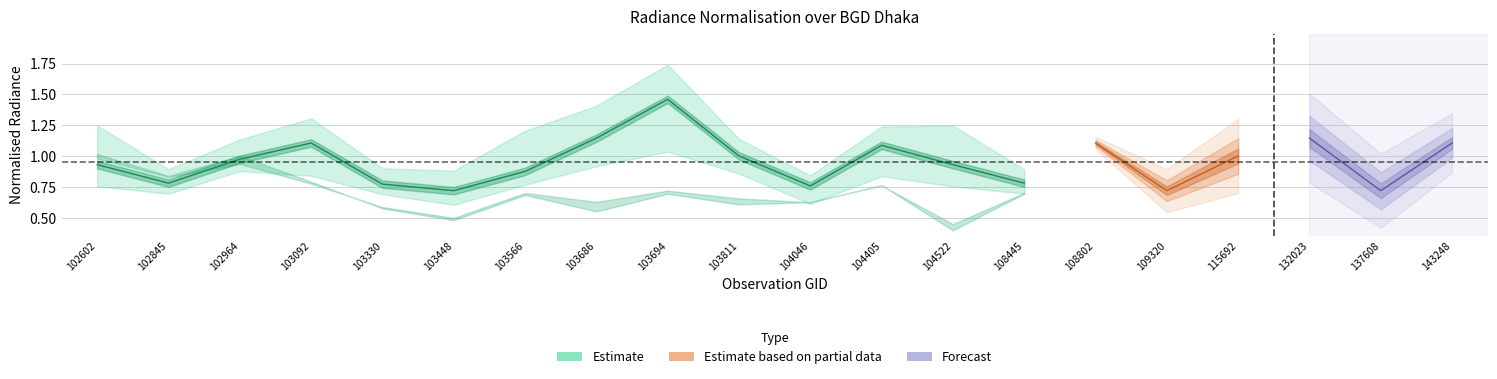

What is the difference between the rade9_bin_1q values at 108445 and 137608?

0.1